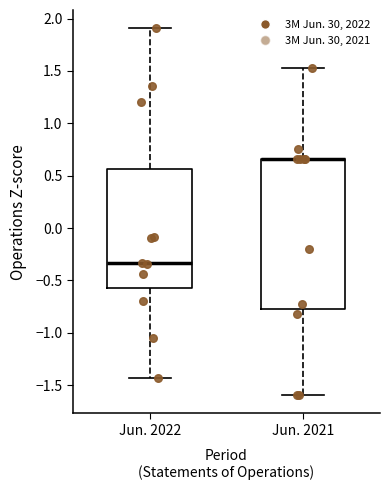

Reading left to right, transcribe this box plot: for each box, give where its median line is, the range the box spans, and where its two whiskers end, as read against the y-axis. The values are not printed on the chart, so give them approximately, as read against the axis.

Jun. 2022: median -0.35, box -0.55 to 0.55, whiskers -1.45 to 1.90
Jun. 2021: median 0.65 (drawn on the box's upper edge), box -0.75 to 0.65, whiskers -1.60 to 1.55